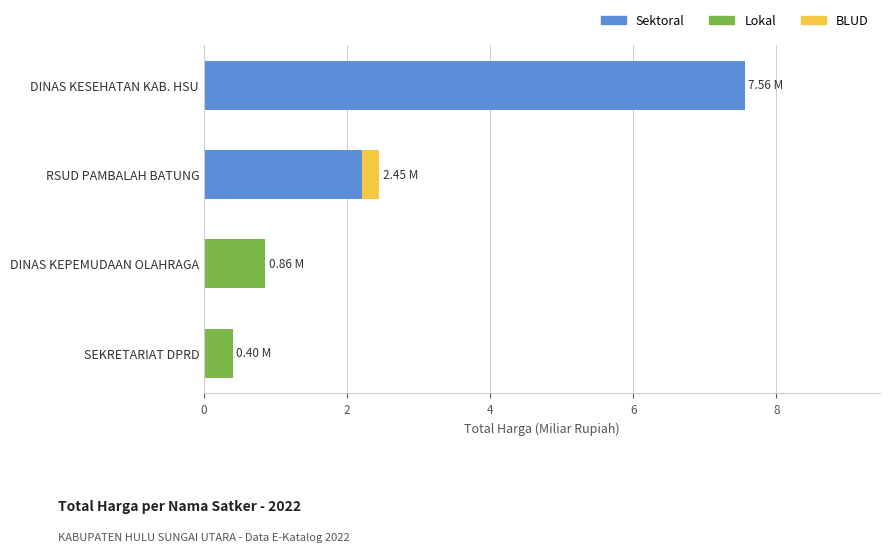

What is the total value across all series at SEKRETARIAT DPRD?

0.4